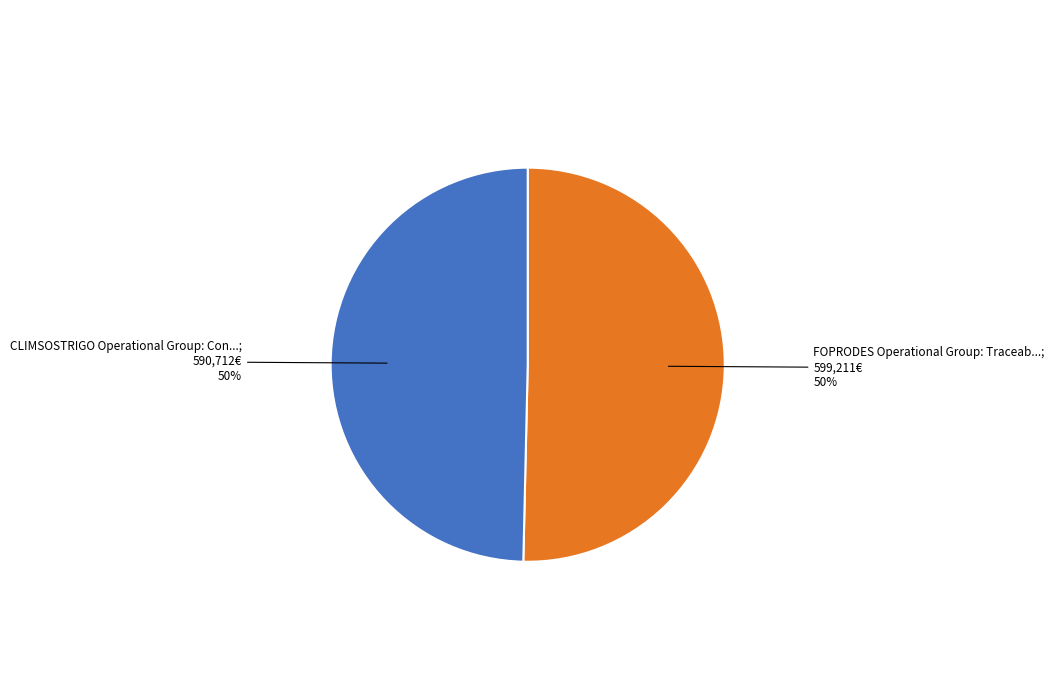

To the nearest percent, what is the average slice percentage?

50%